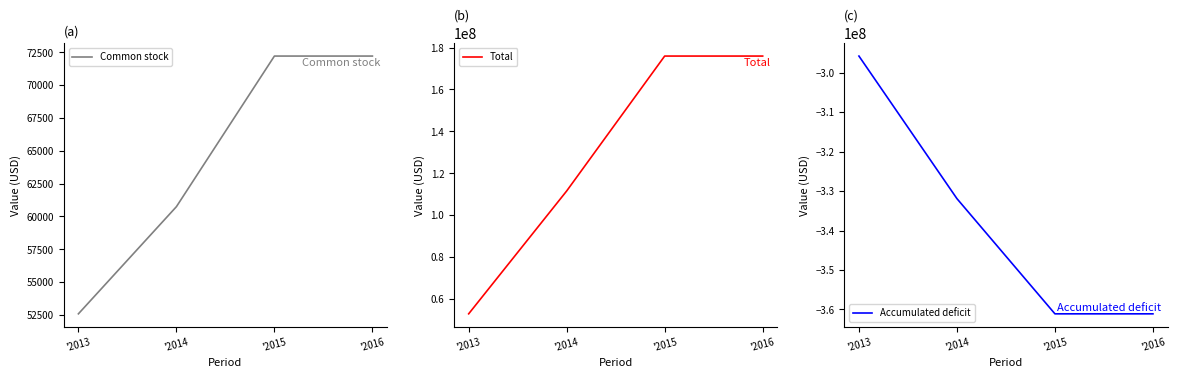

Is the value of Common stock at '2015 greater than the value of Total at '2015?

No